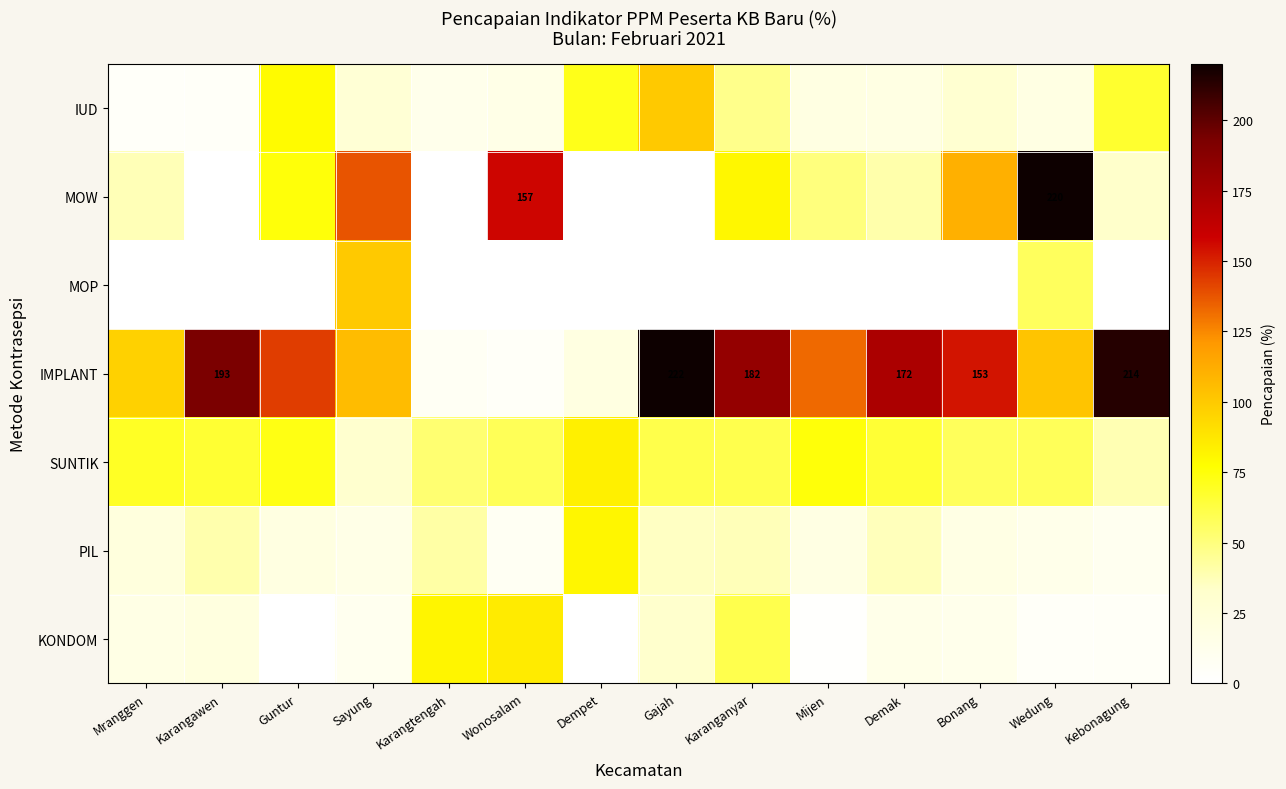

The PIL series shows 80.7 at Dempet. True or false?

True